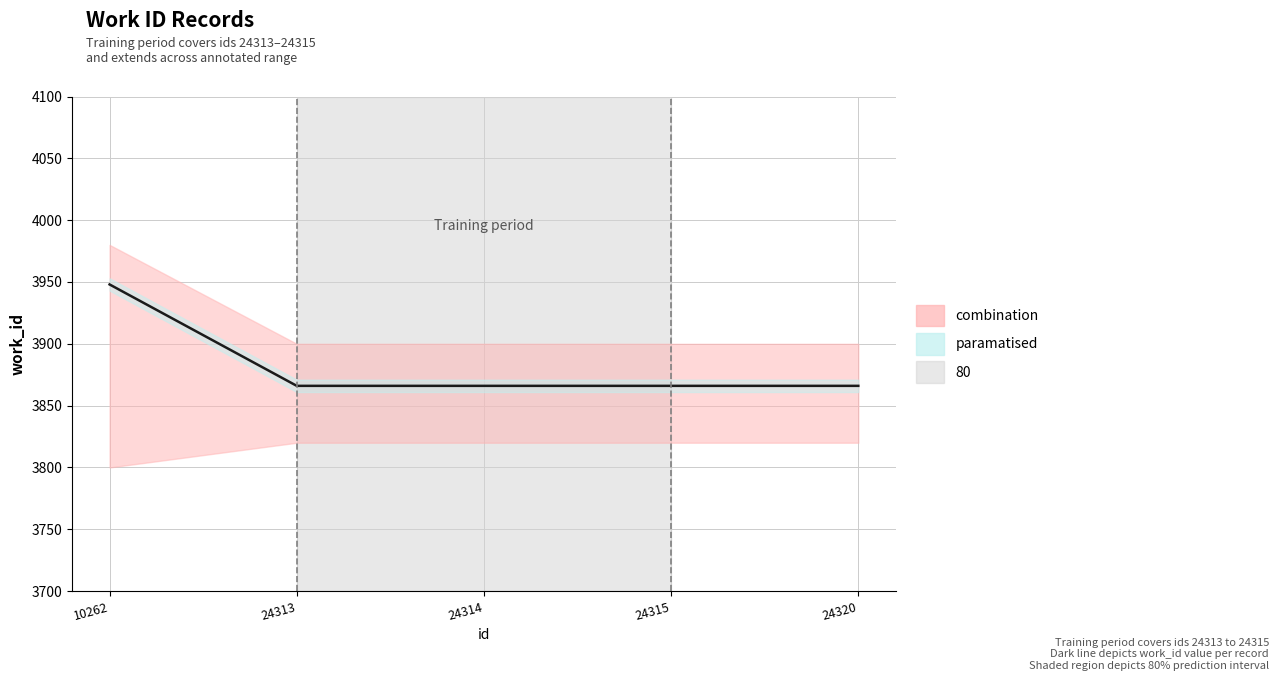

Reading left to right, what are all the values shown in this chart?

10262=3948	24313=3866	24314=3866	24315=3866	24320=3866